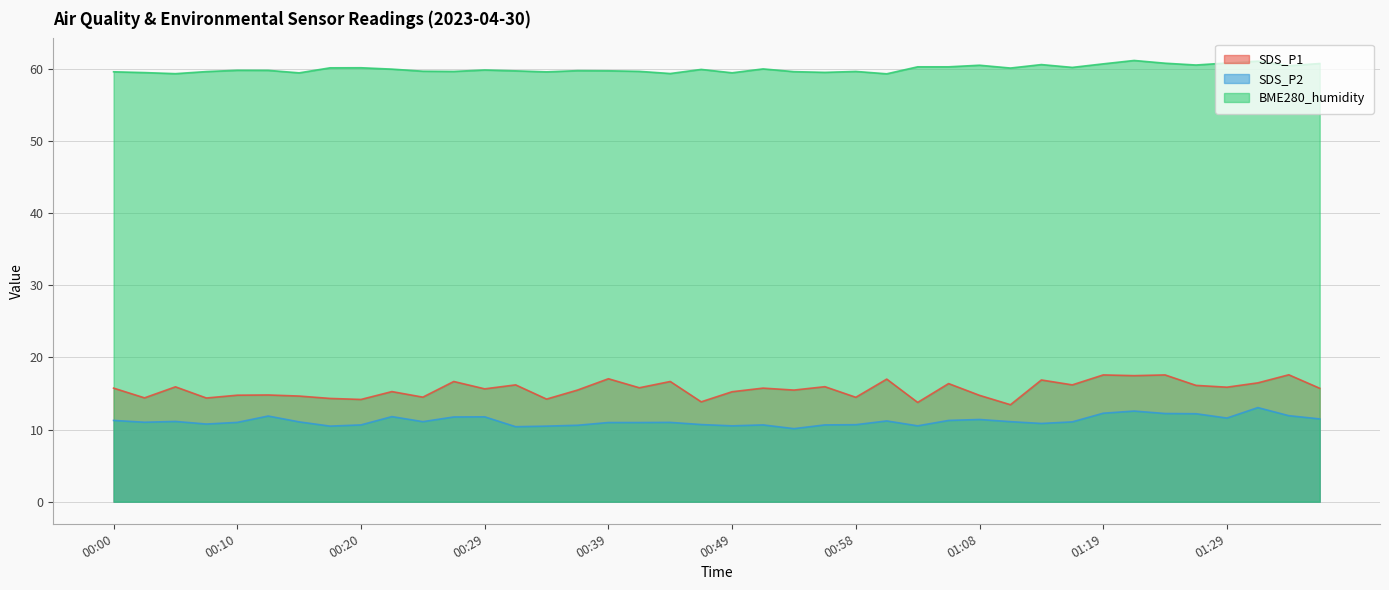

What is the maximum value shown in the chart?

61.2